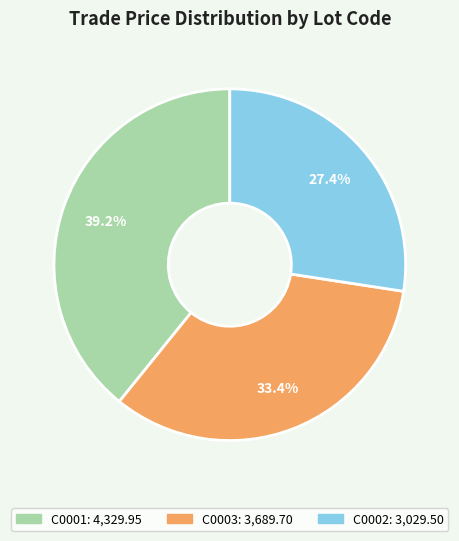

What is the total percentage of C0002 and C0001?

66.6%